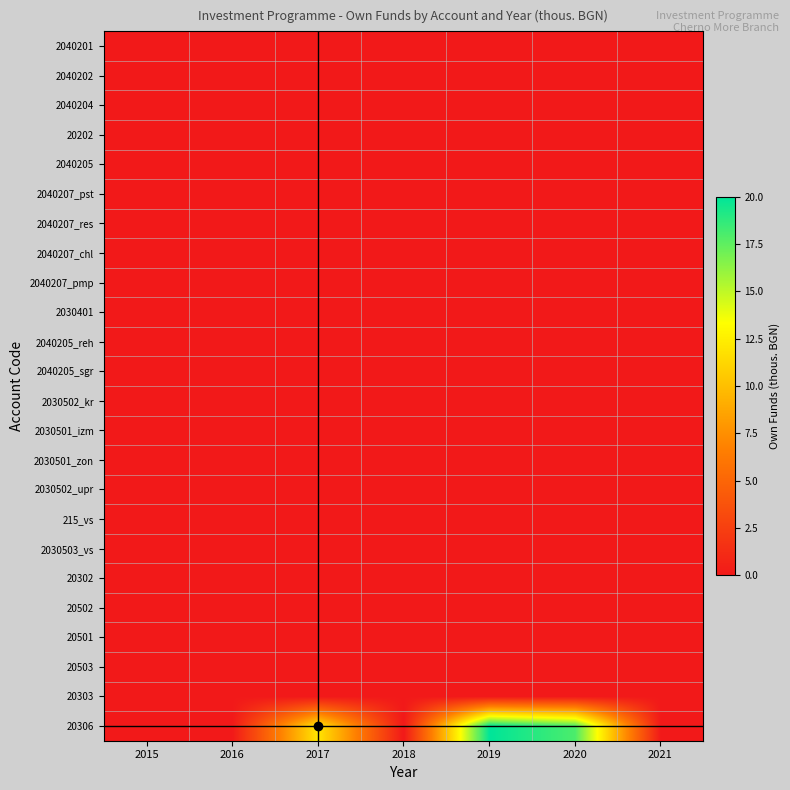

Reading left to right, transcribe all the data shown in this chart.

2040201: 2015=0	2016=0	2017=0	2018=0	2019=0	2020=0	2021=0
2040202: 2015=0	2016=0	2017=0	2018=0	2019=0	2020=0	2021=0
2040204: 2015=0	2016=0	2017=0	2018=0	2019=0	2020=0	2021=0
20202: 2015=0	2016=0	2017=0	2018=0	2019=0	2020=0	2021=0
2040205: 2015=0	2016=0	2017=0	2018=0	2019=0	2020=0	2021=0
2040207_pst: 2015=0	2016=0	2017=0	2018=0	2019=0	2020=0	2021=0
2040207_res: 2015=0	2016=0	2017=0	2018=0	2019=0	2020=0	2021=0
2040207_chl: 2015=0	2016=0	2017=0	2018=0	2019=0	2020=0	2021=0
2040207_pmp: 2015=0	2016=0	2017=0	2018=0	2019=0	2020=0	2021=0
2030401: 2015=0	2016=0	2017=0	2018=0	2019=0	2020=0	2021=0
2040205_reh: 2015=0	2016=0	2017=0	2018=0	2019=0	2020=0	2021=0
2040205_sgr: 2015=0	2016=0	2017=0	2018=0	2019=0	2020=0	2021=0
2030502_kr: 2015=0	2016=0	2017=0	2018=0	2019=0	2020=0	2021=0
2030501_izm: 2015=0	2016=0	2017=0	2018=0	2019=0	2020=0	2021=0
2030501_zon: 2015=0	2016=0	2017=0	2018=0	2019=0	2020=0	2021=0
2030502_upr: 2015=0	2016=0	2017=0	2018=0	2019=0	2020=0	2021=0
215_vs: 2015=0	2016=0	2017=0	2018=0	2019=0	2020=0	2021=0
2030503_vs: 2015=0	2016=0	2017=0	2018=0	2019=0	2020=0	2021=0
20302: 2015=0	2016=0	2017=0	2018=0	2019=0	2020=0	2021=0
20502: 2015=0	2016=0	2017=0	2018=0	2019=0	2020=0	2021=0
20501: 2015=0	2016=0	2017=0	2018=0	2019=0	2020=0	2021=0
20503: 2015=0	2016=0	2017=0	2018=0	2019=0	2020=0	2021=0
20303: 2015=0	2016=0	2017=0	2018=0	2019=0	2020=0	2021=0
20306: 2015=0	2016=0	2017=12	2018=0	2019=20	2020=18	2021=0